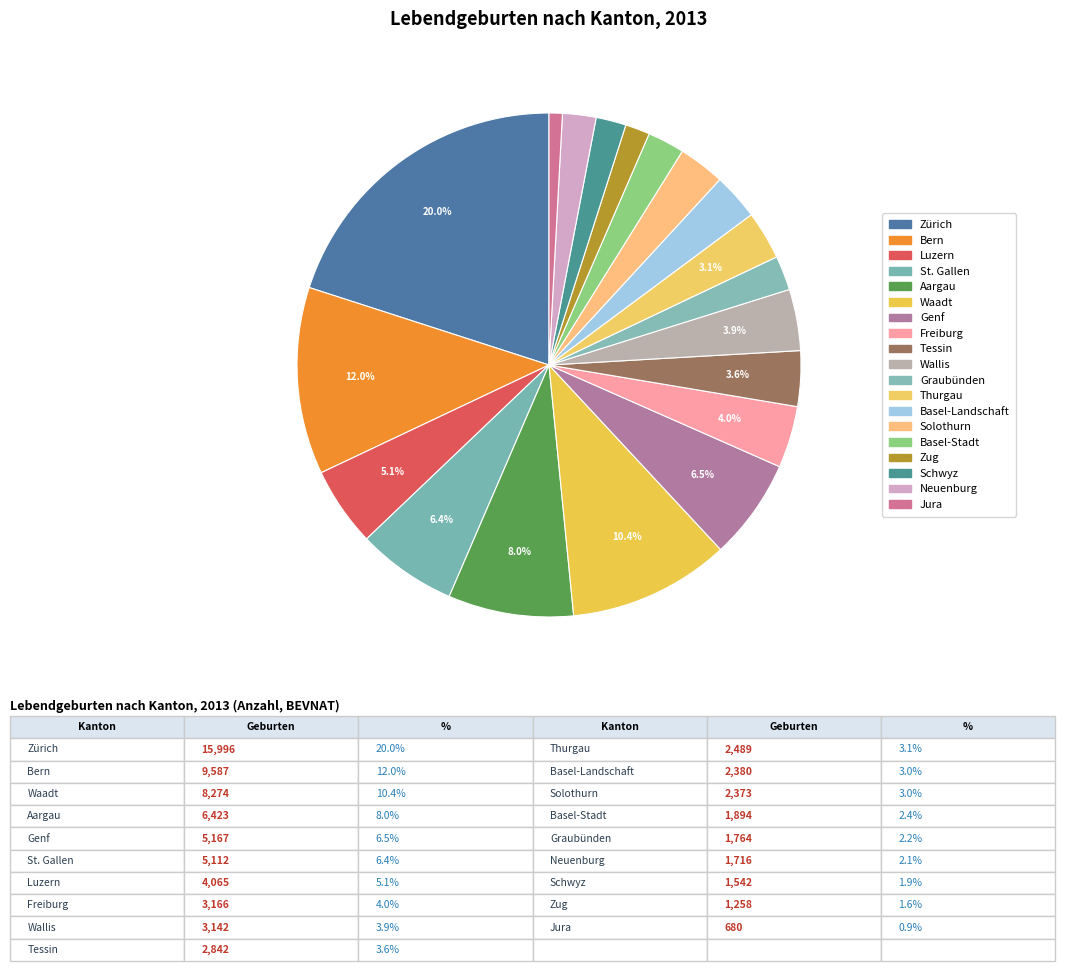

Is there any slice that represents more than half of the pie?

No